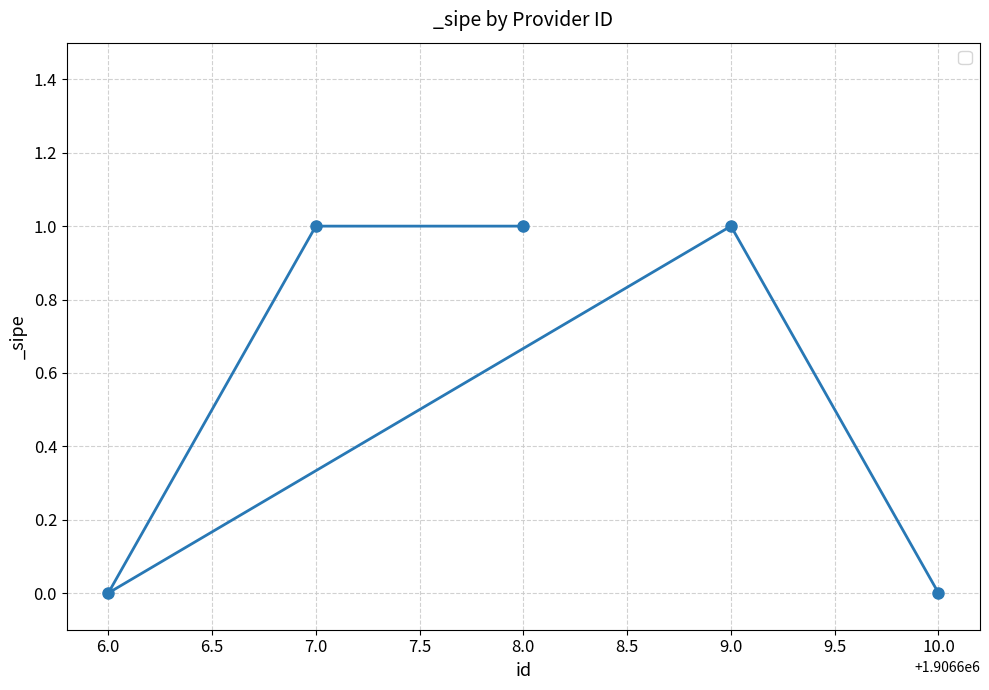

What is the label of the 1st point from the left?

6.0